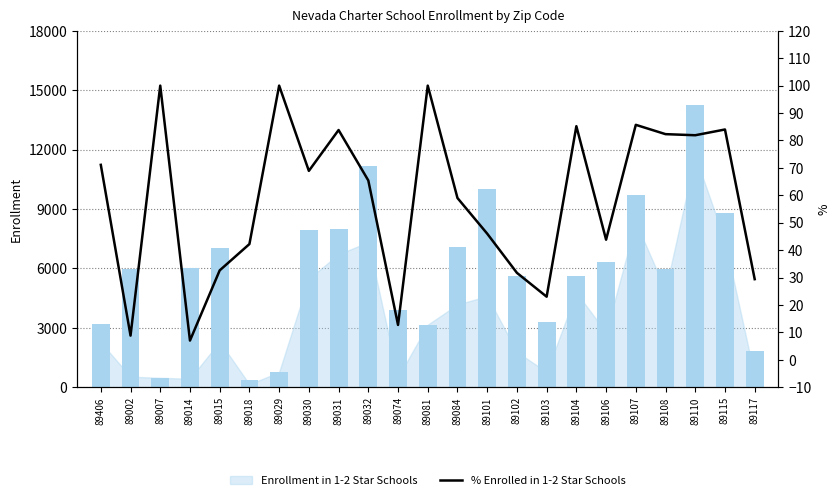

Is it true that Enrollment Oct 3 2022 equals 471.0 at 89007?

True